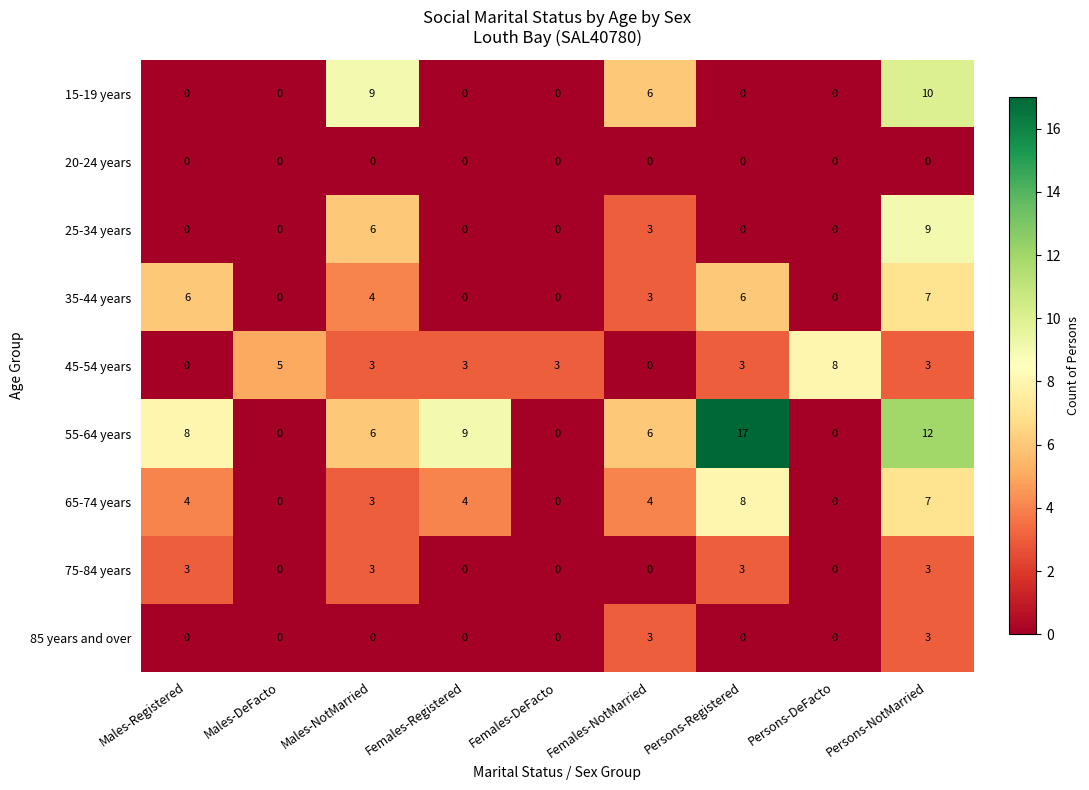

Count the 15-19 years values in the range 0 to 6.

7